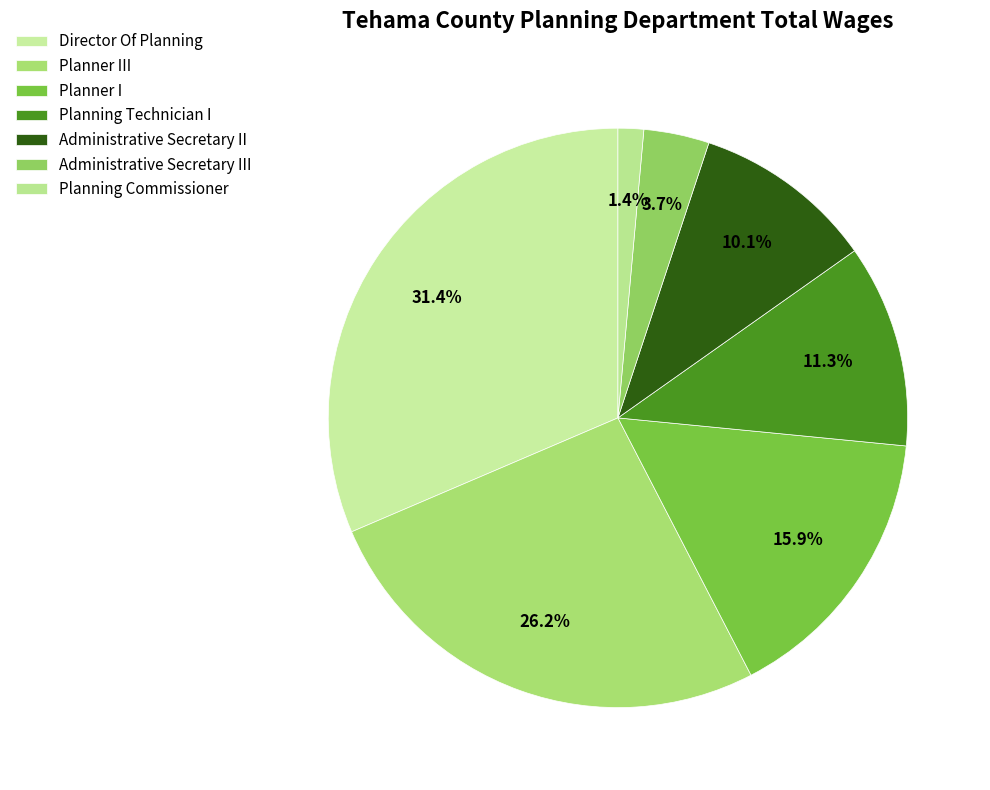

Between Planner III and Planning Commissioner, which is larger?

Planner III